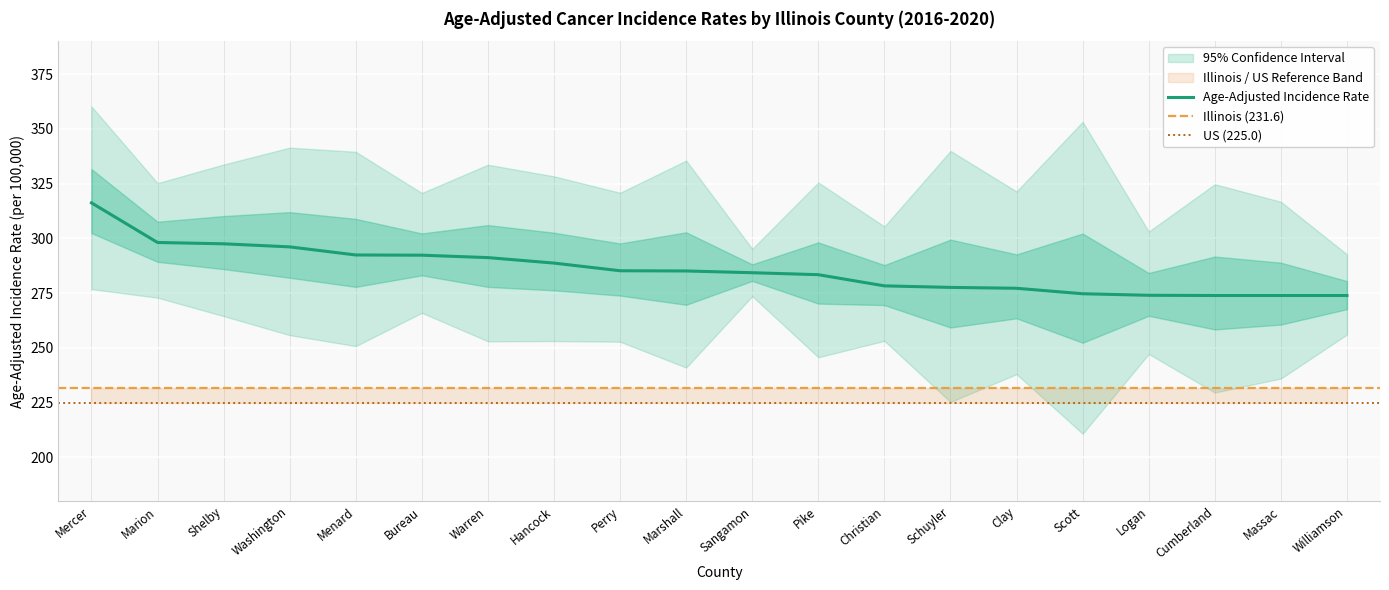

Rank the series by their maximum value, from highest to lowest.

Upper 95% CI, Age-Adjusted Rate, Lower 95% CI